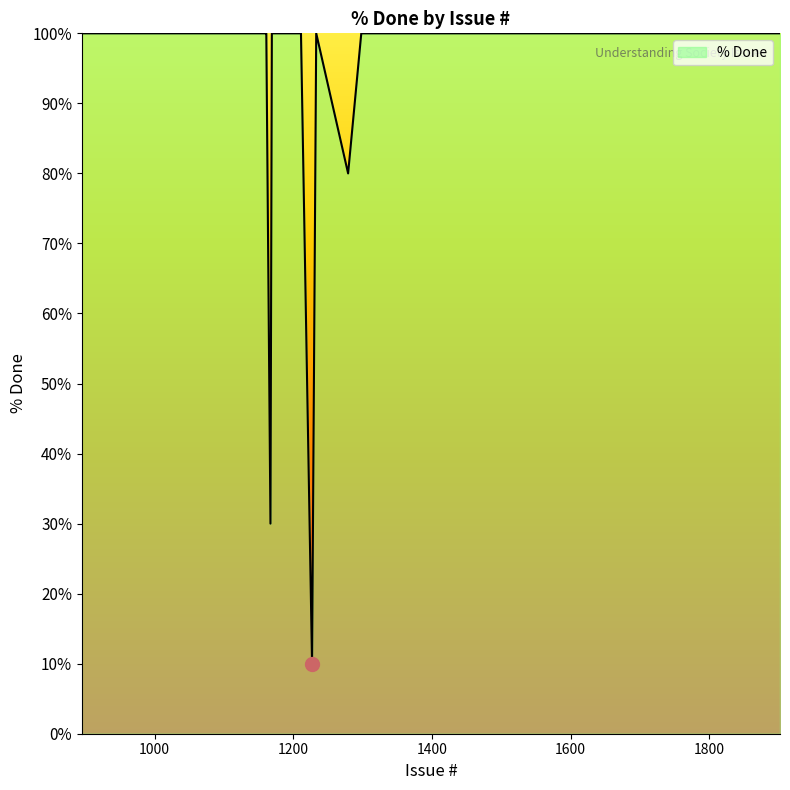

What is the difference between the maximum and minimum values?

90